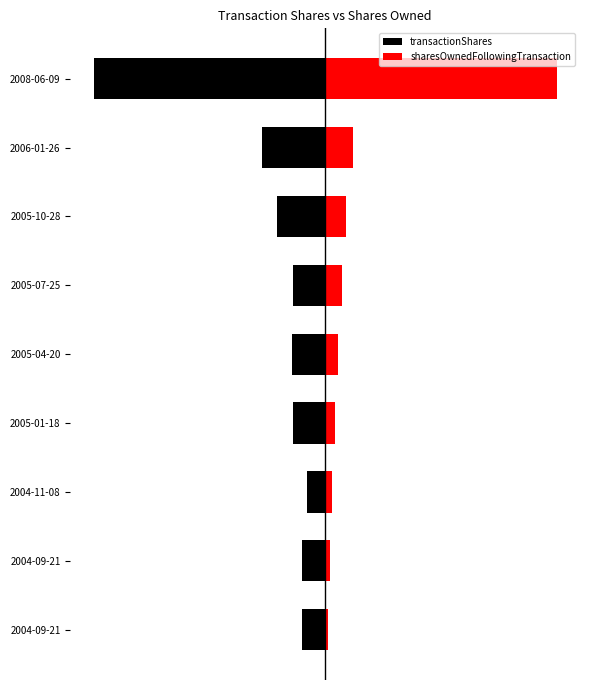

How many distinct data groups are displayed?

2